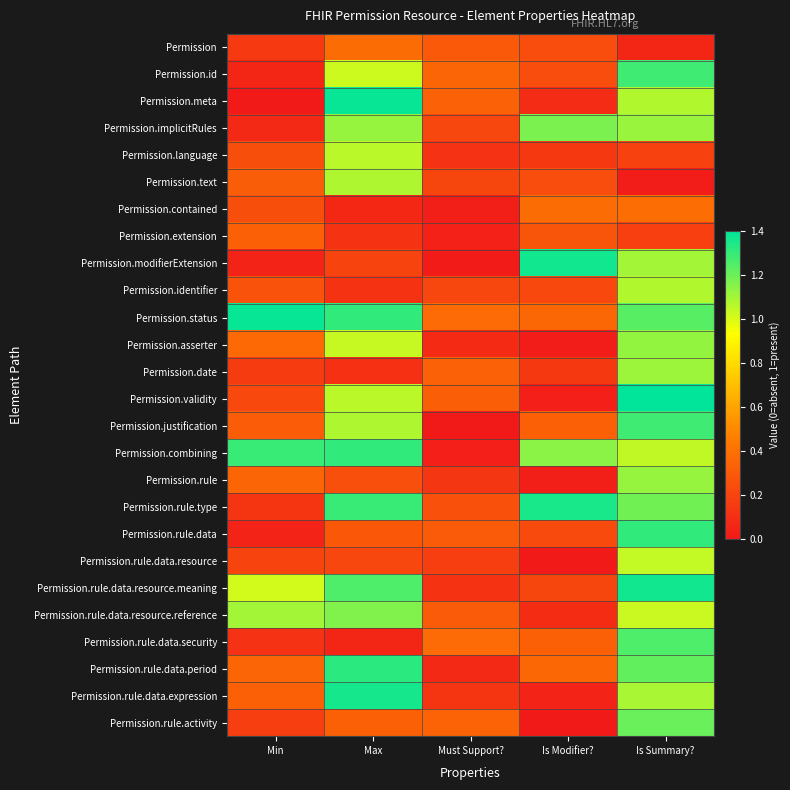

At which category is the sum across all series the highest?

Is Summary?